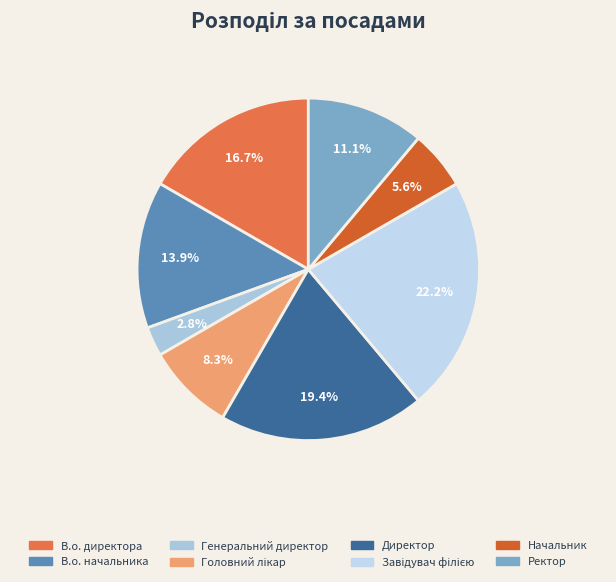

How many slices are in this pie chart?

8